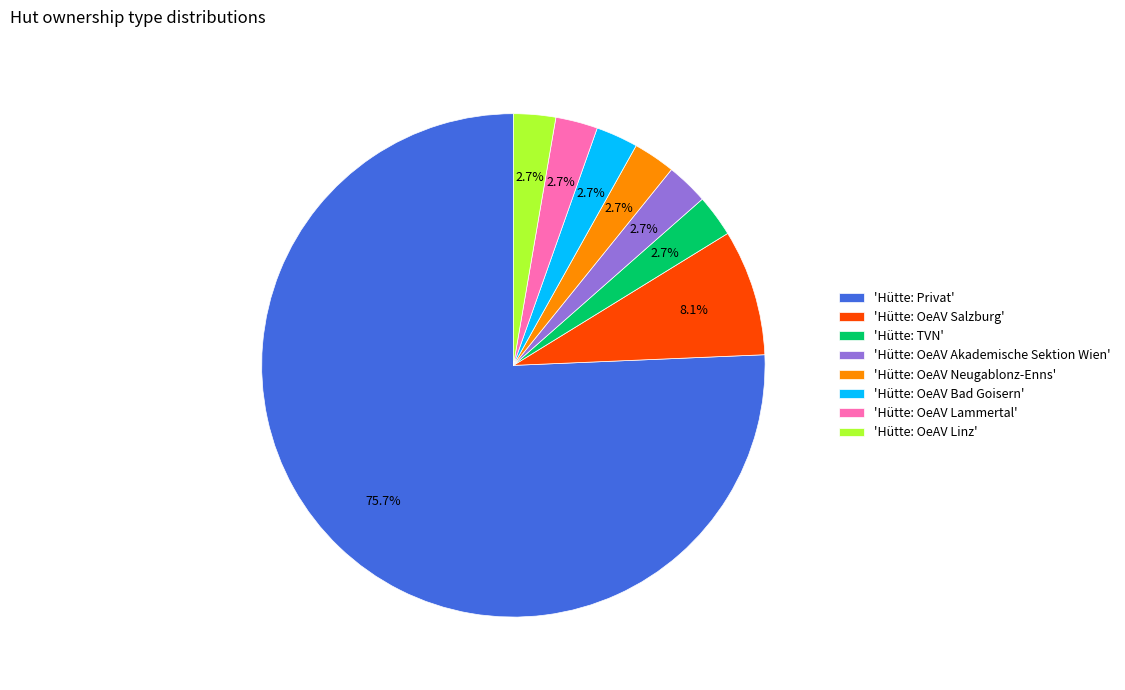

Which slice is the largest?

'Hütte: Privat'